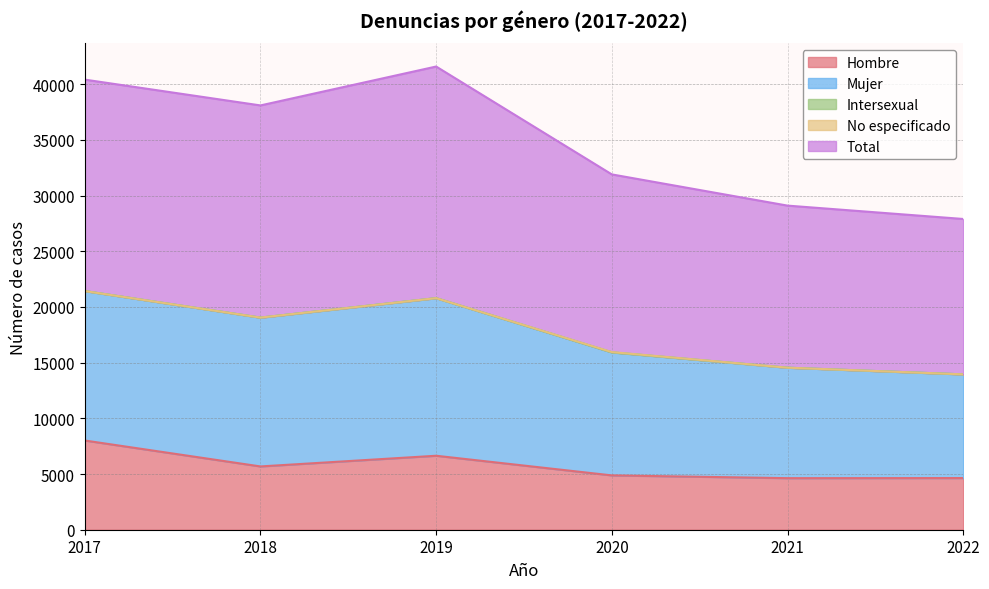

What are all the series names shown in the legend?

Hombre, Mujer, Intersexual, No especificado, Total